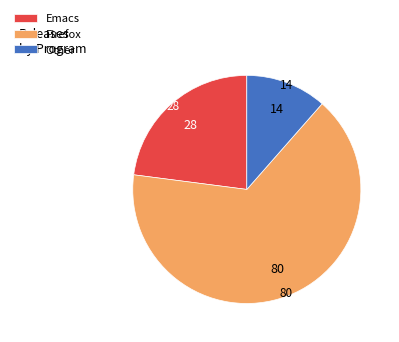

Rank the categories by value from highest to lowest.

Firefox, Emacs, Other